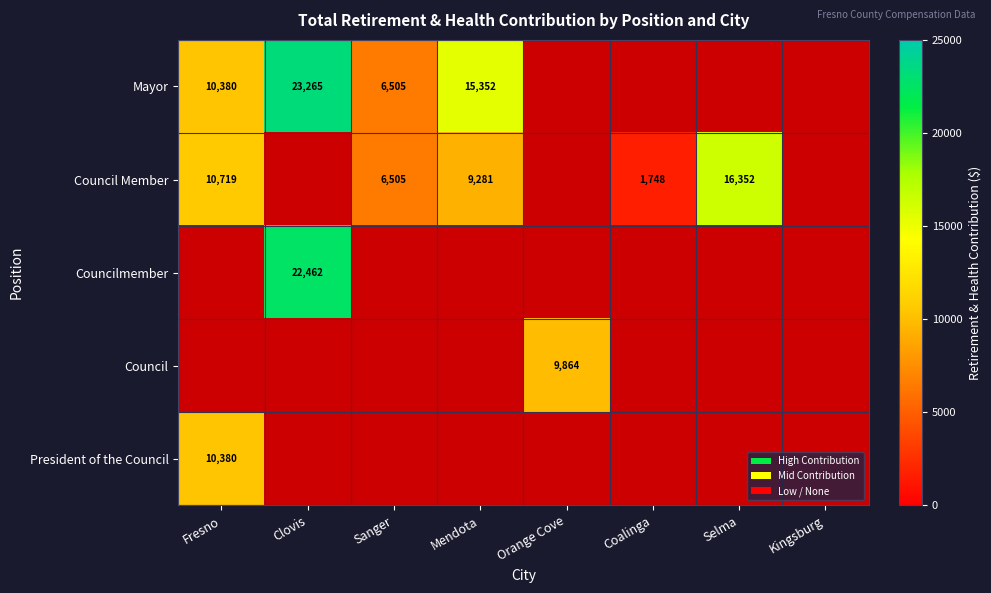

The Mayor series shows 3744 at Fresno. True or false?

False